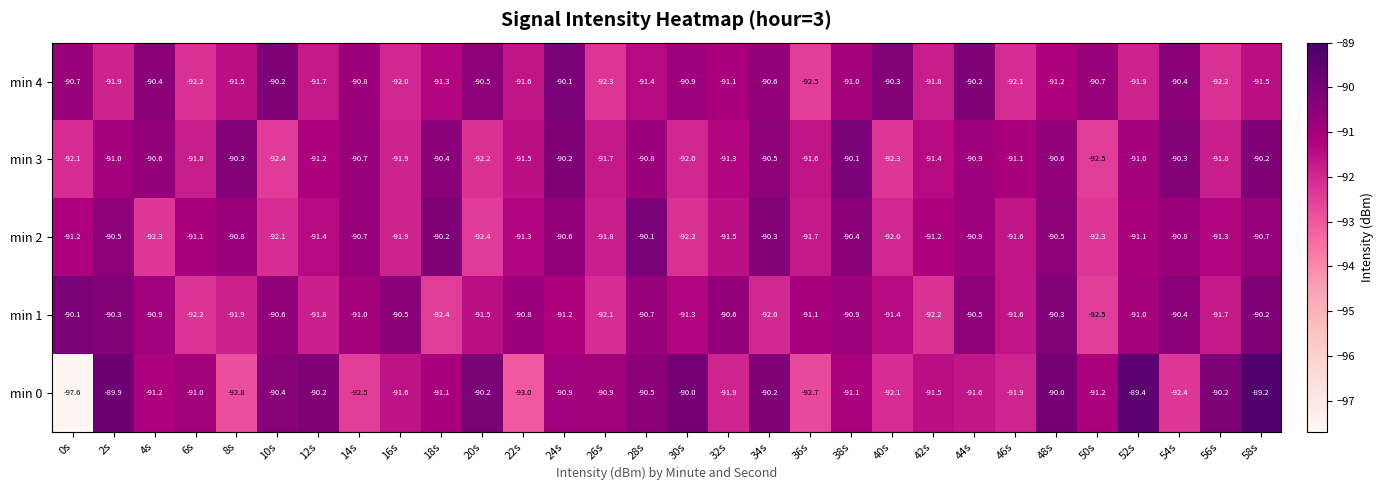

At which category does the chart reach its minimum across all series?

0s